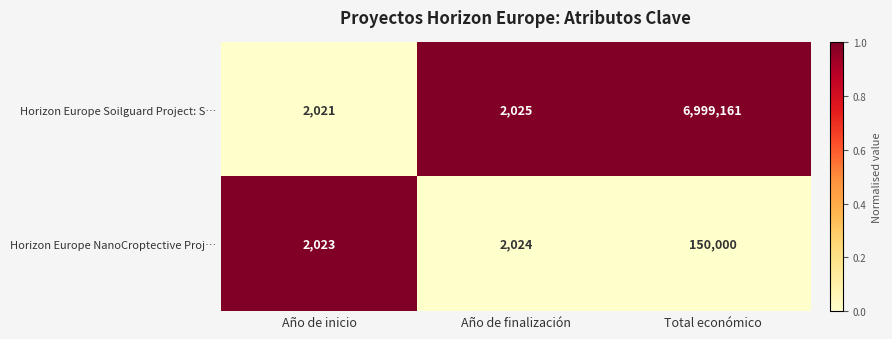

What value does the Horizon Europe Soilguard Project: S… series have at Año de finalización?

2025